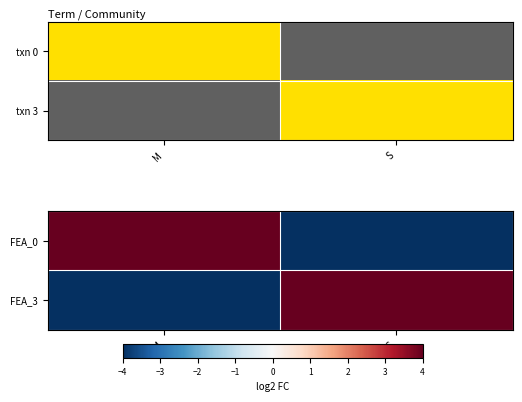

At how many categories does at least one series exceed 2?

2